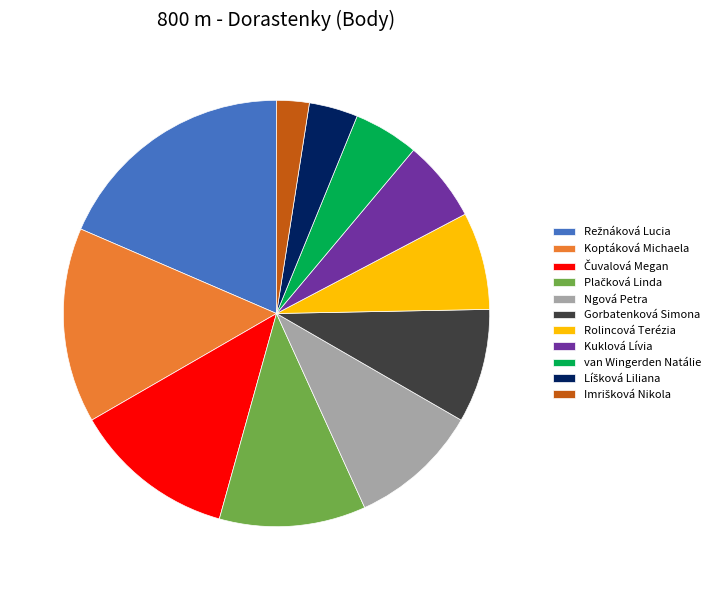

Is there any slice that represents more than half of the pie?

No